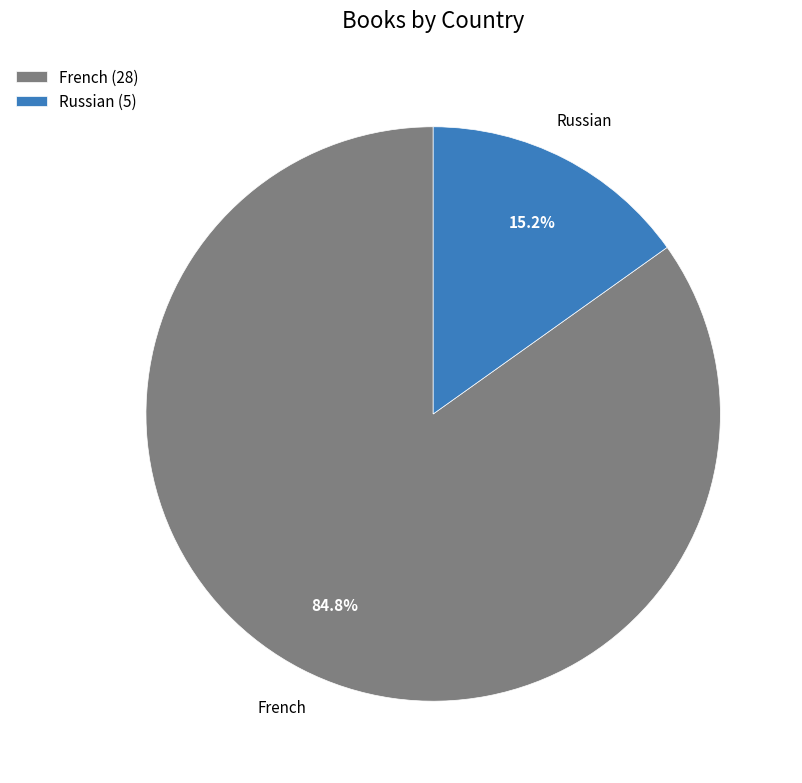

What is the largest slice in the pie chart?

French